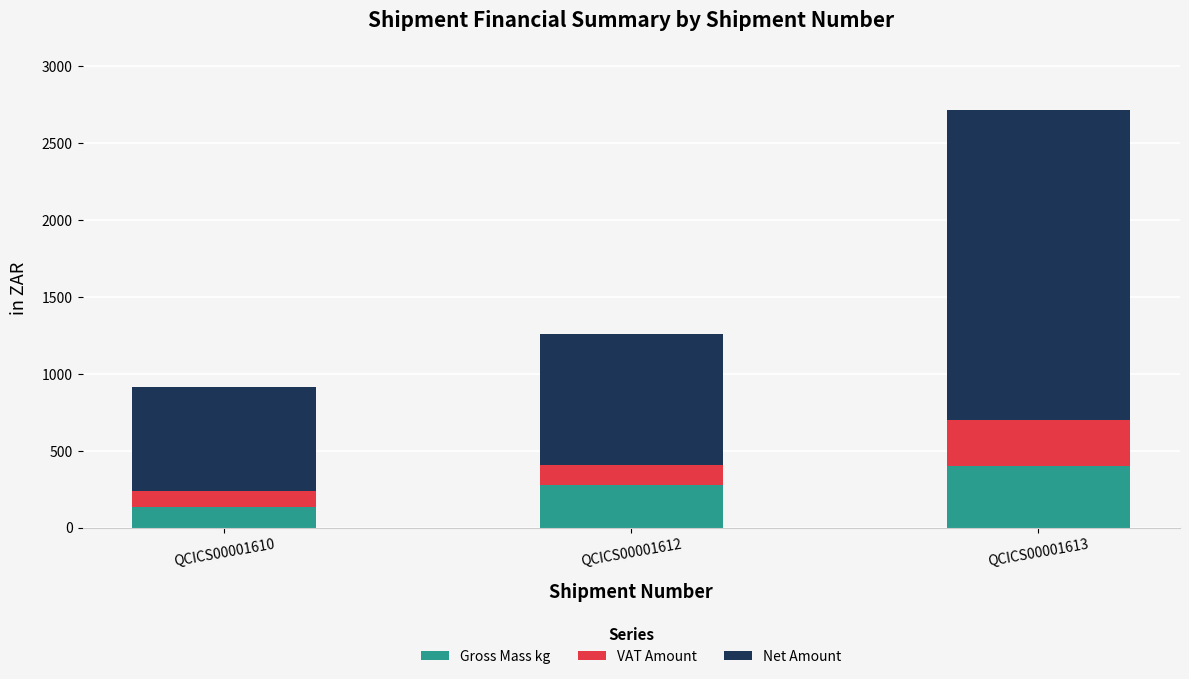

Count the number of data series in this chart.

3